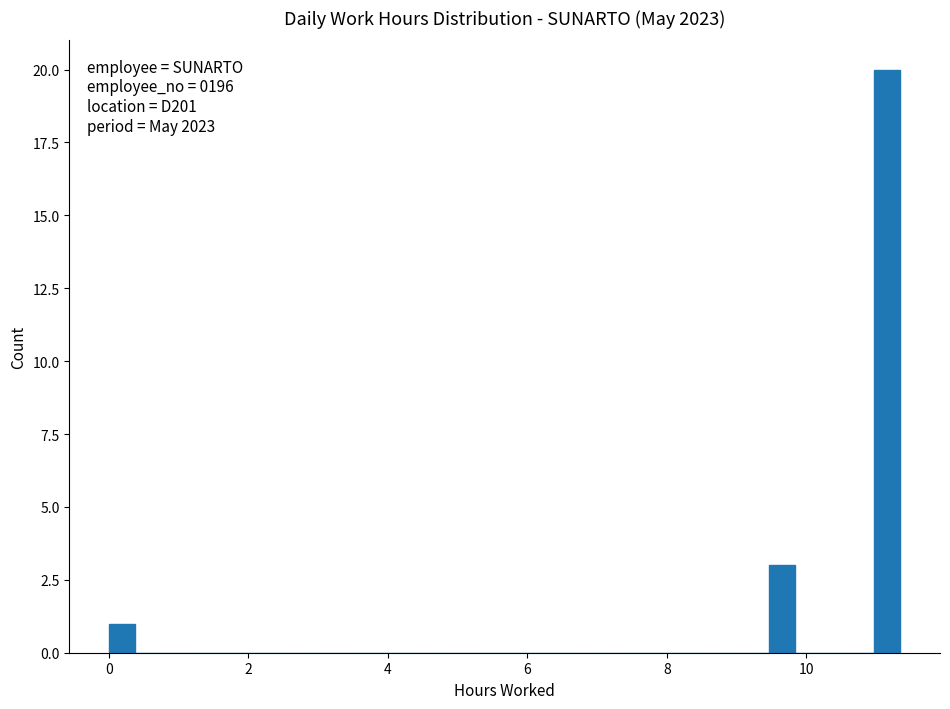

Read against the x-axis, roughly where is the centre of the tallest bar?

11.2